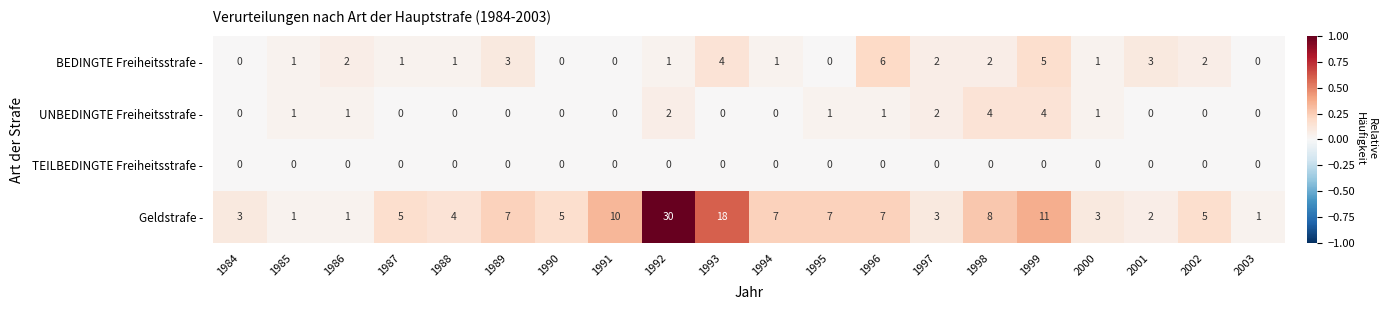

What is the total value across all series at 1985?

3